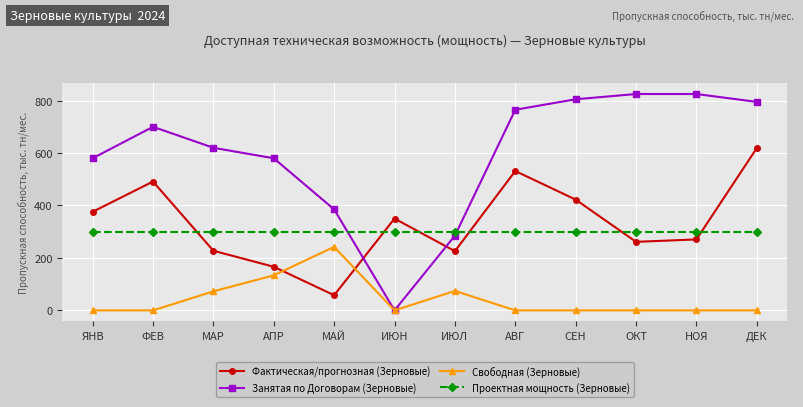

What is the difference between the Занятая по Договорам (Зерновые) values at ЯНВ and ФЕВ?

120.0